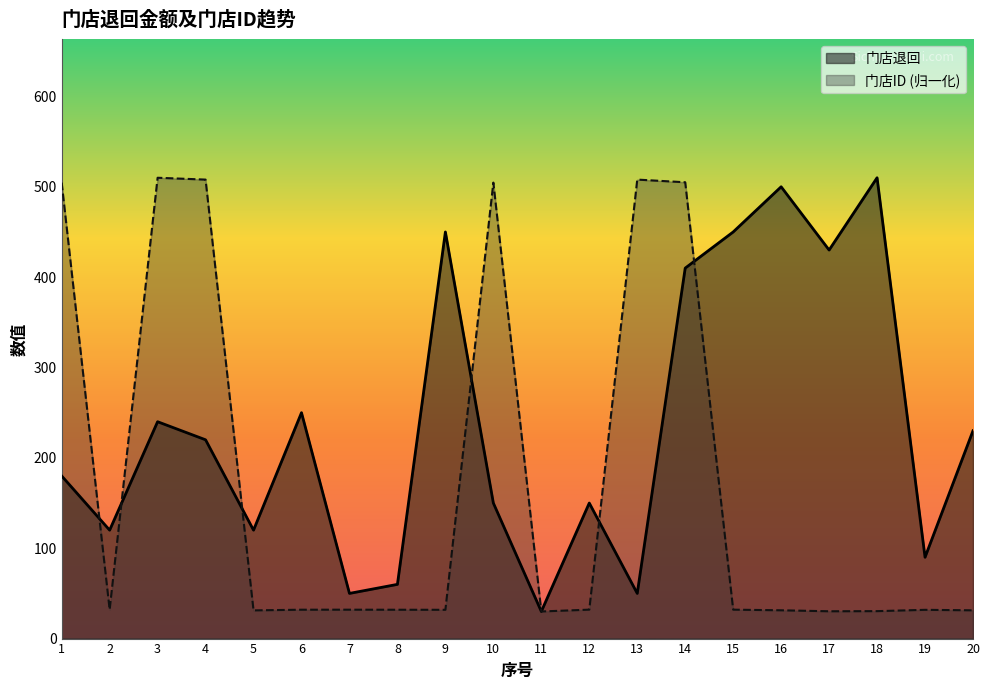

Read the 门店ID value at 1.

504.6